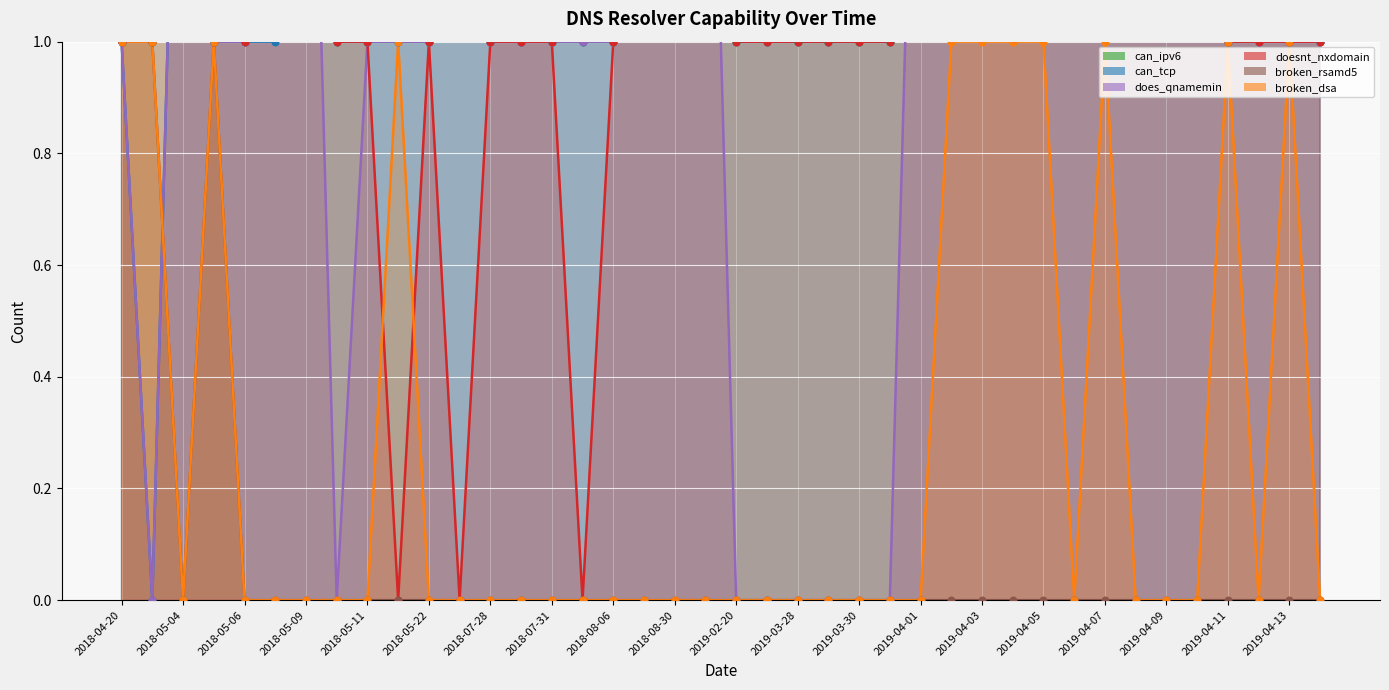

At which category is the sum across all series the highest?

2018-08-30